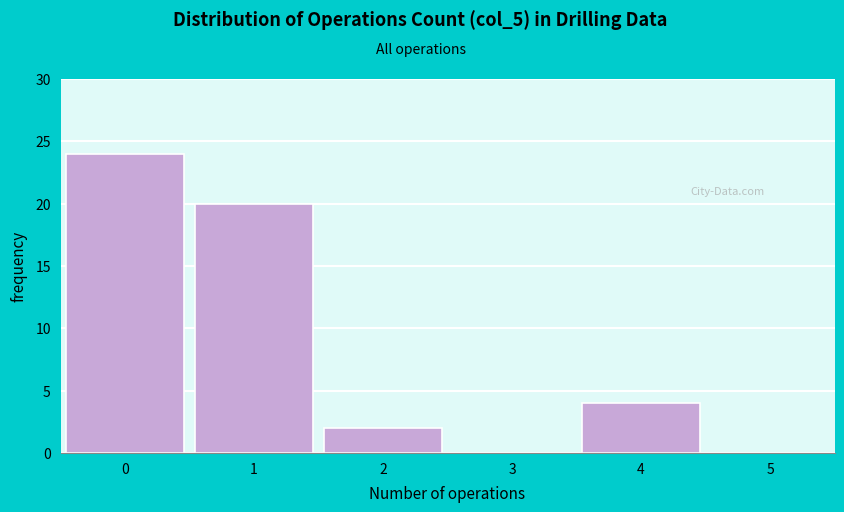

How tall is the bar that spans -0.5 to 0.5 on the x-axis? The values are not printed on the chart, so give them approximately, as read against the axis.

24